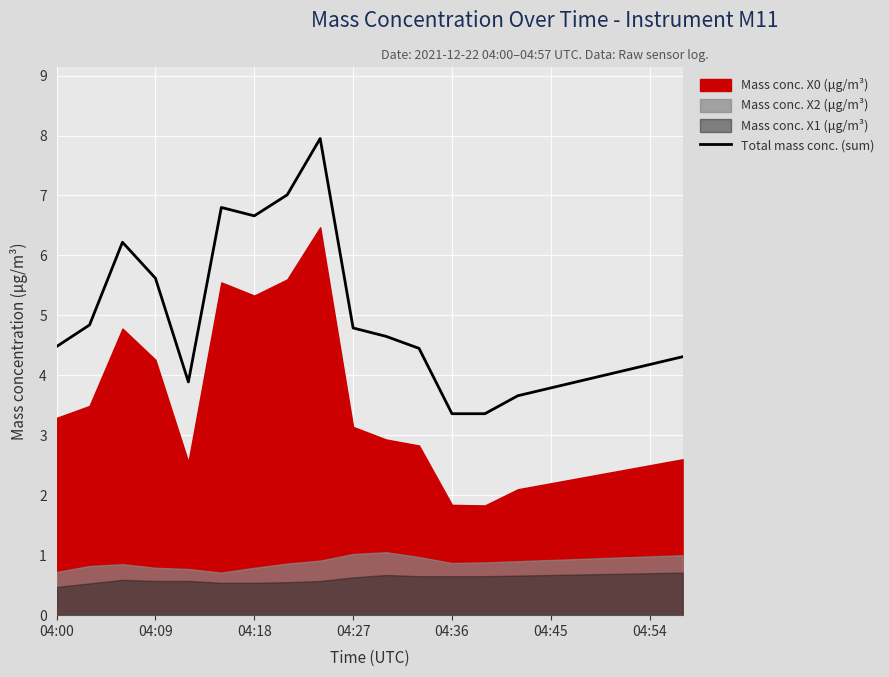

What is the highest value of the Total mass conc. (sum) series?

8.0